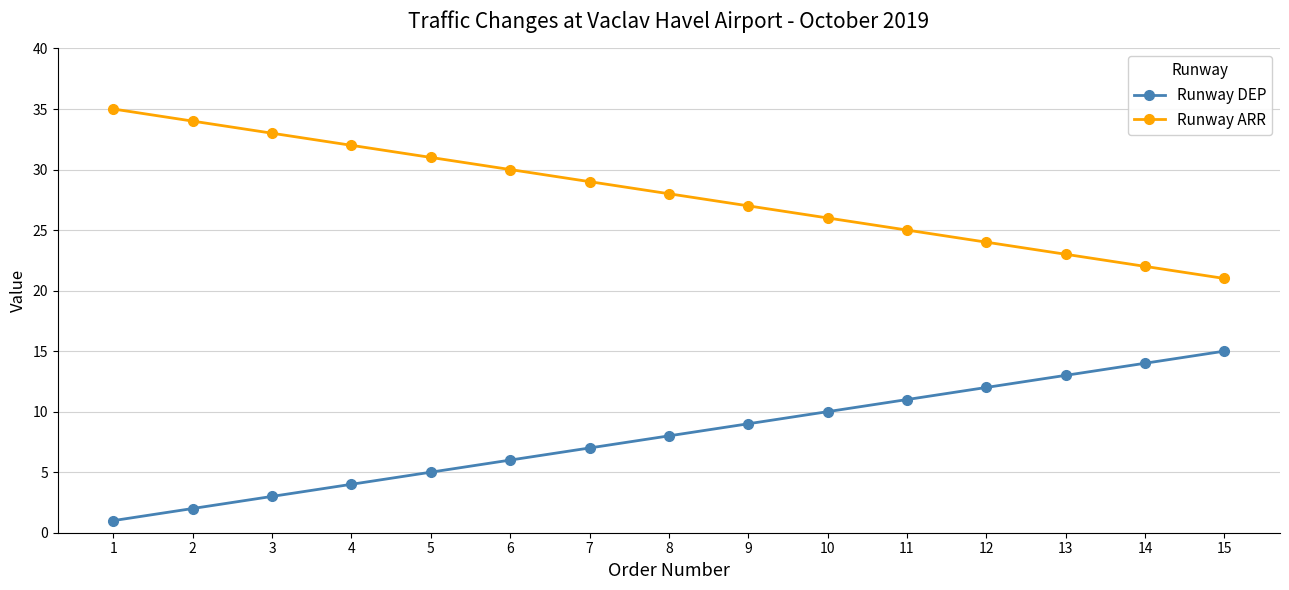

Is the value of Runway ARR at 7 greater than the value of Runway DEP at 5?

Yes